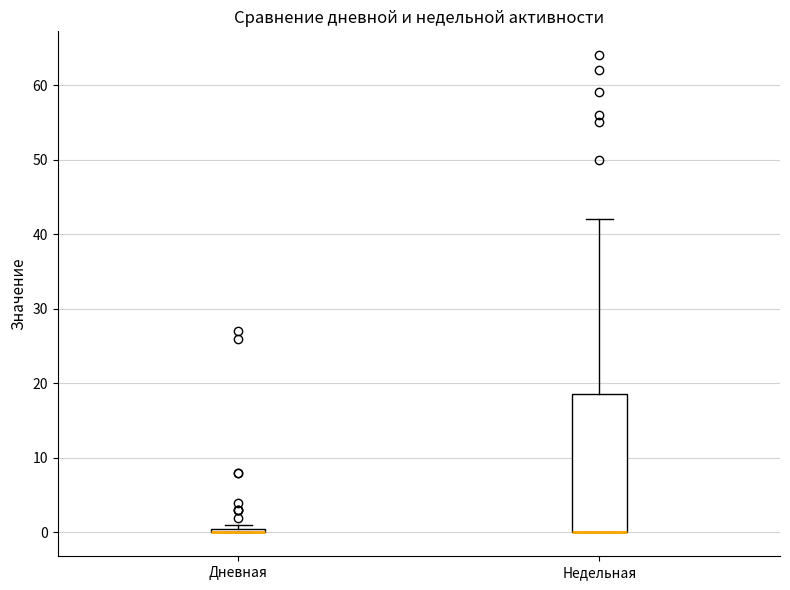

Where is the upper edge of the box for Дневная on the y-axis? The values are not printed on the chart, so give them approximately, as read against the axis.

1